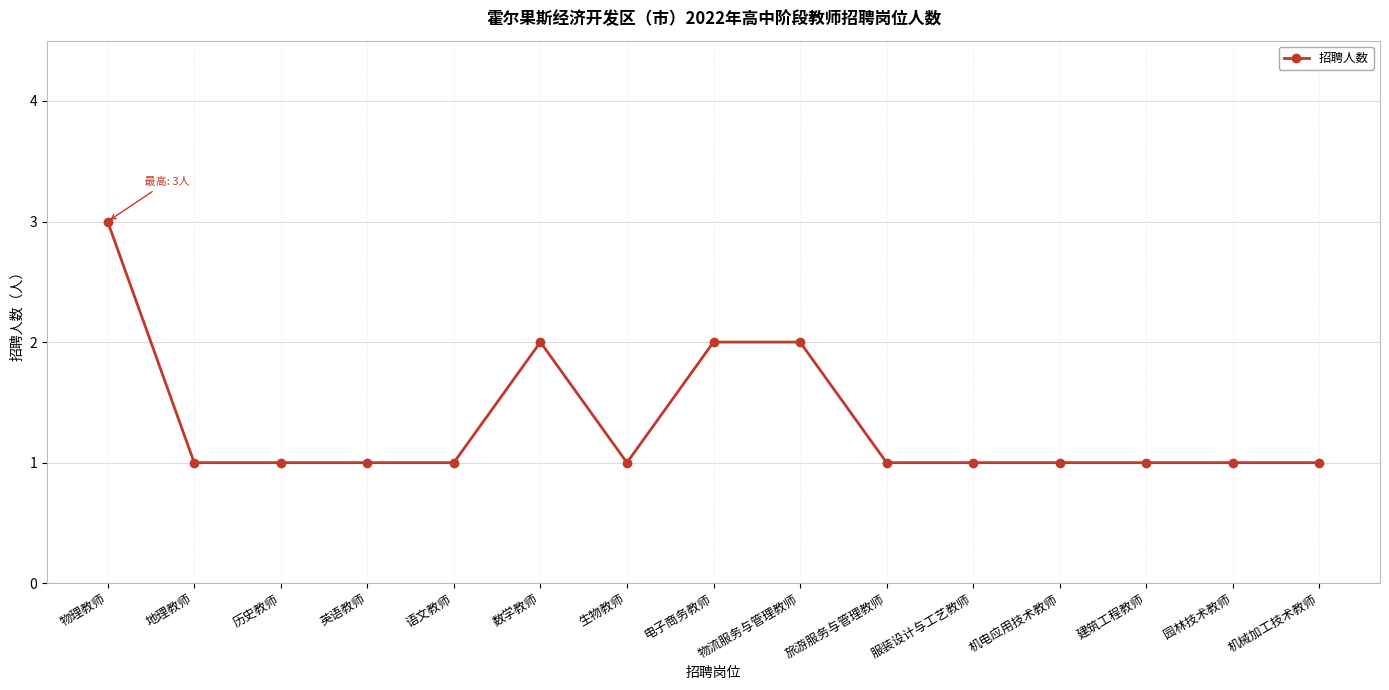

Reading right to left, what are all the values shown in this chart?

1	1	1	1	1	1	2	2	1	2	1	1	1	1	3